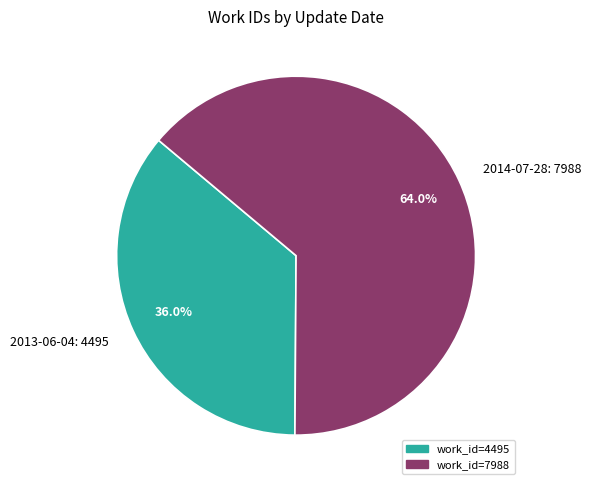

What is the ratio of the value at 2013-06-04: 4495 to the value at 2014-07-28: 7988?

0.6